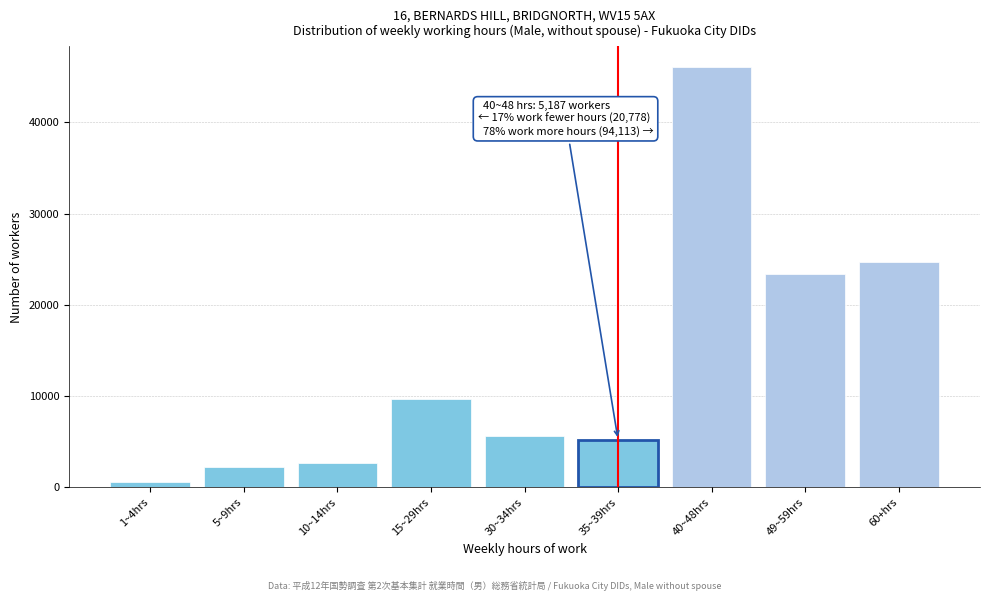

Reading right to left, transcribe all the data shown in this chart.

60+hrs=24735	49~59hrs=23343	40~48hrs=46035	35~39hrs=5187	30~34hrs=5564	15~29hrs=9721	10~14hrs=2690	5~9hrs=2195	1~4hrs=608